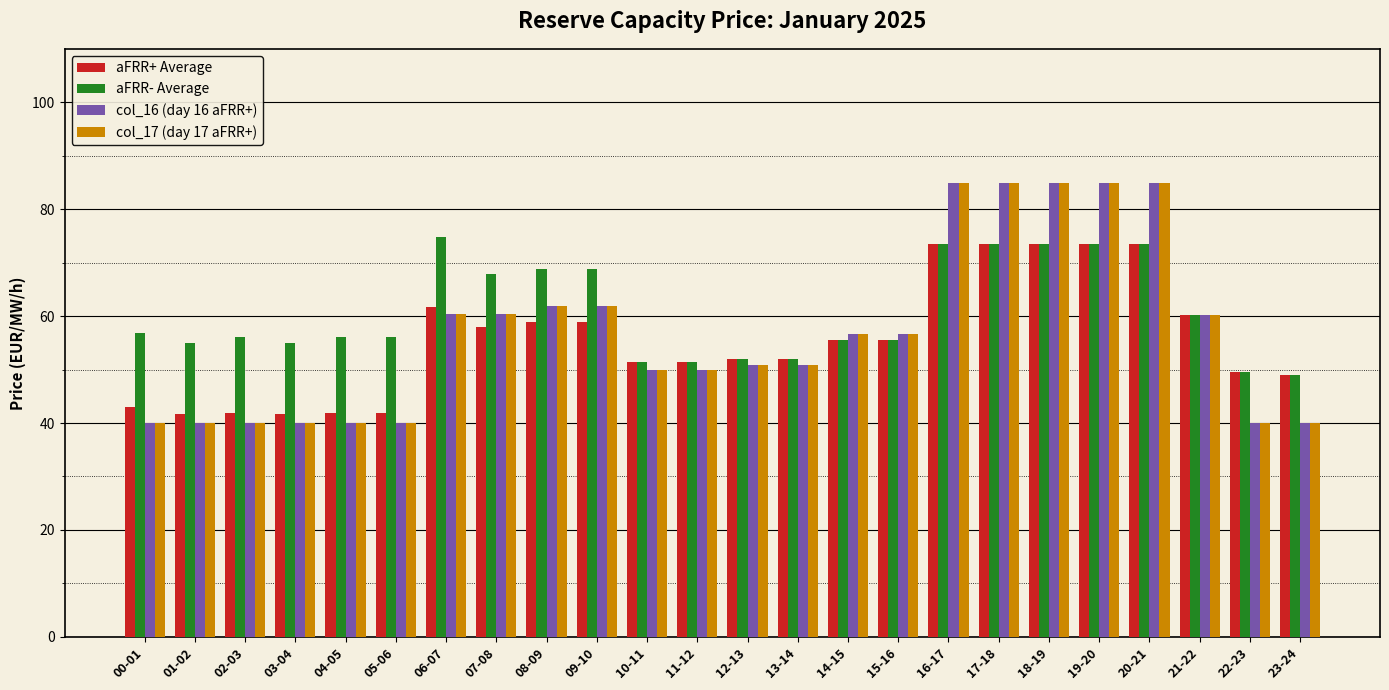

What is the lowest value of the aFRR+ Average series?

41.7